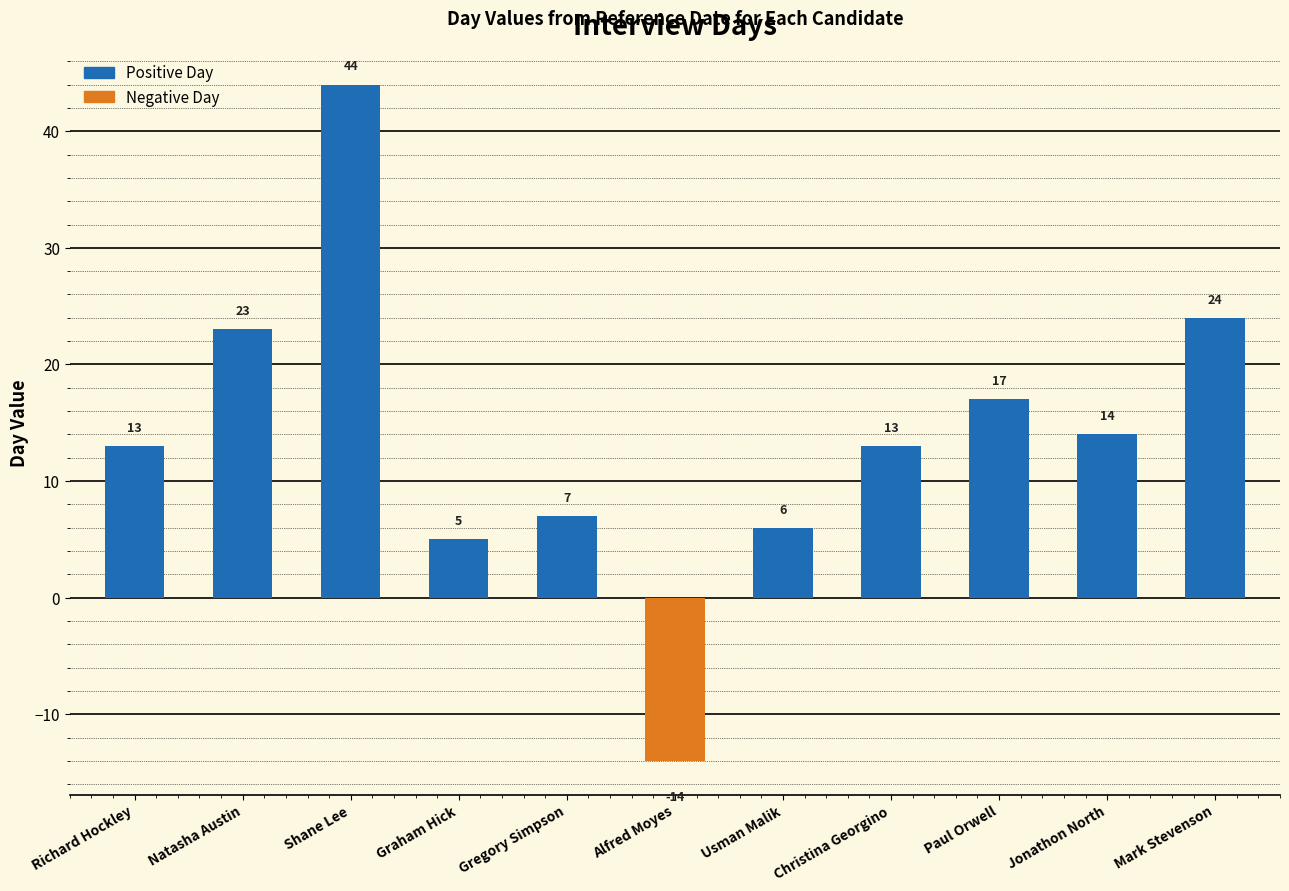

Which has a higher value, Shane Lee or Gregory Simpson?

Shane Lee